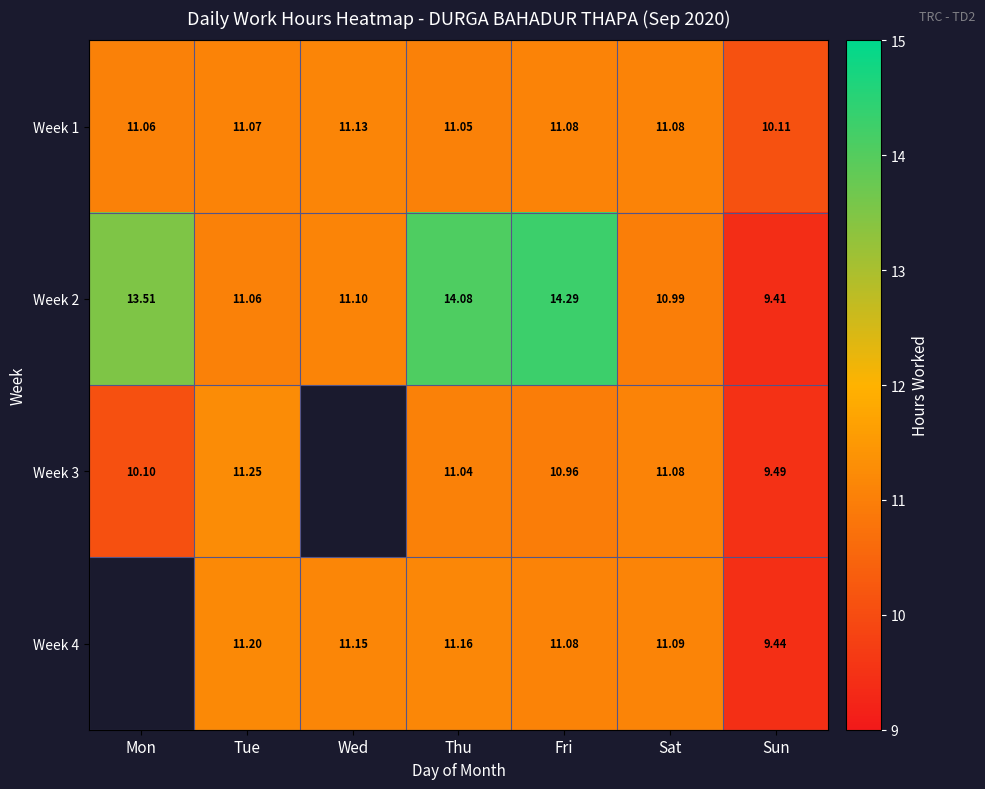

The Week 2 series shows 9.4 at Sun. True or false?

True